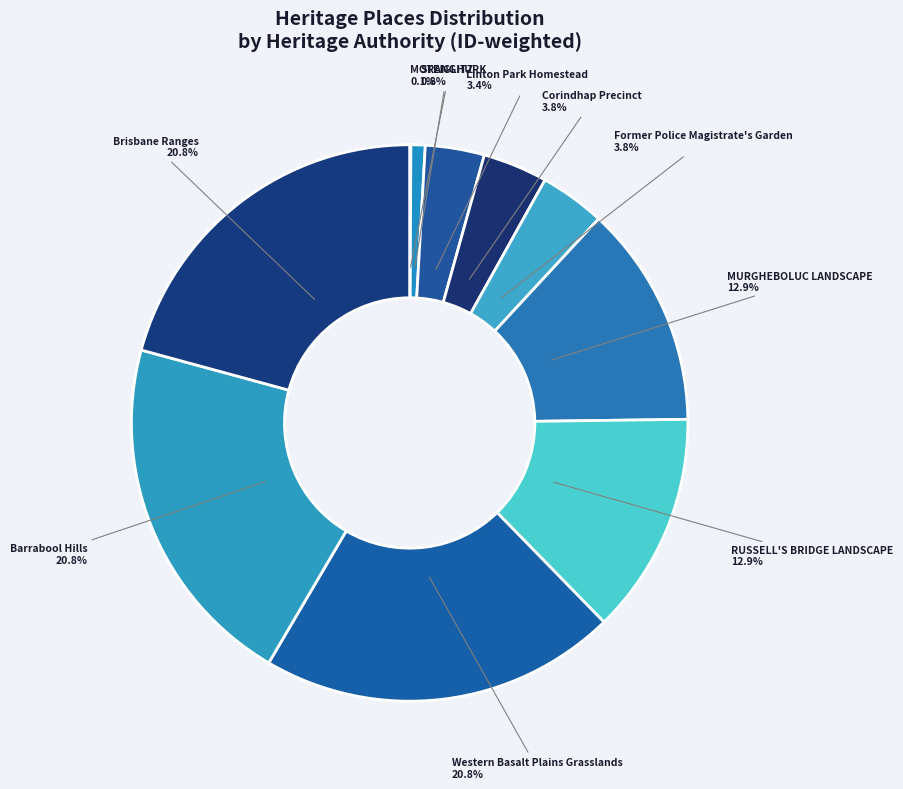

Between Barrabool Hills and RUSSELL'S BRIDGE LANDSCAPE, which is larger?

Barrabool Hills